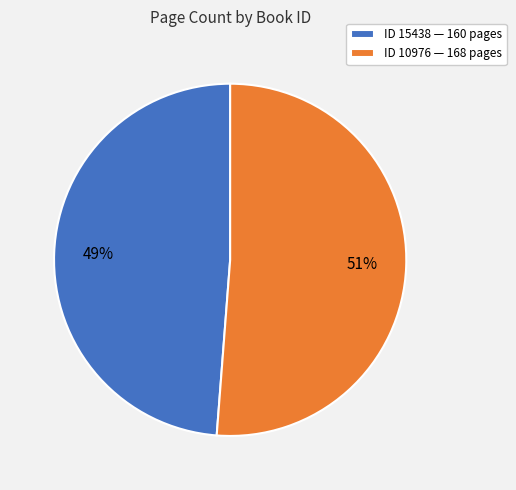

What is the majority slice?

ID 10976 — 168 pages